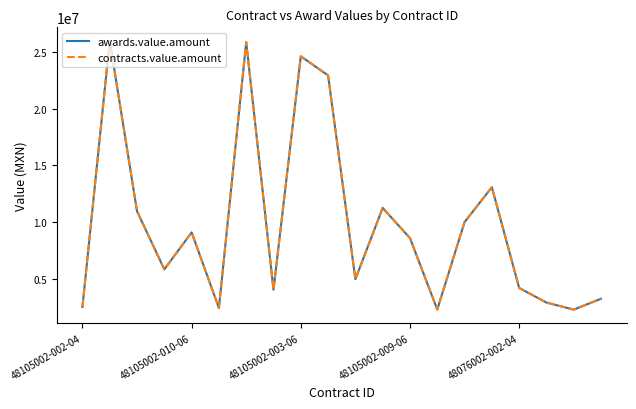

Is this an area chart (filled region under the line)?

No